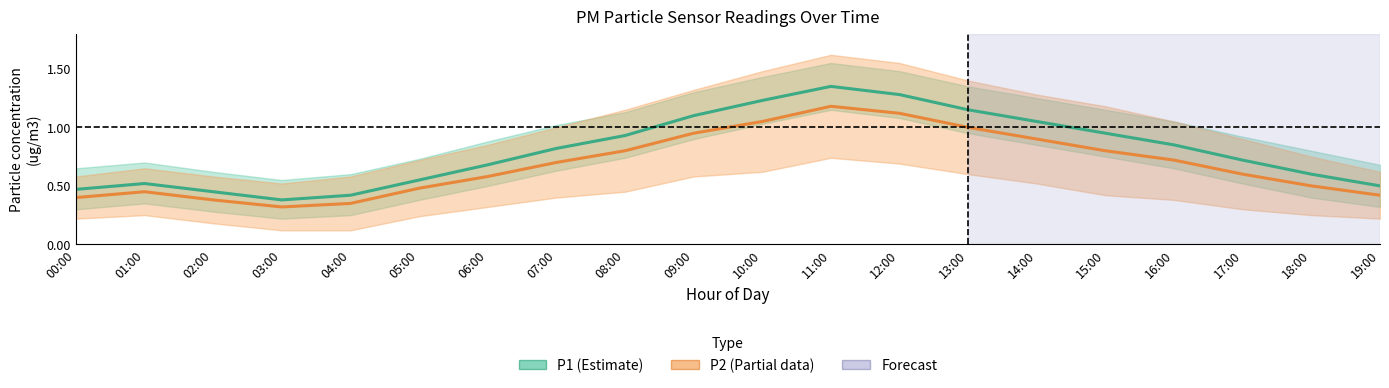

At which label is P1 (Estimate) closest to 0?

03:00